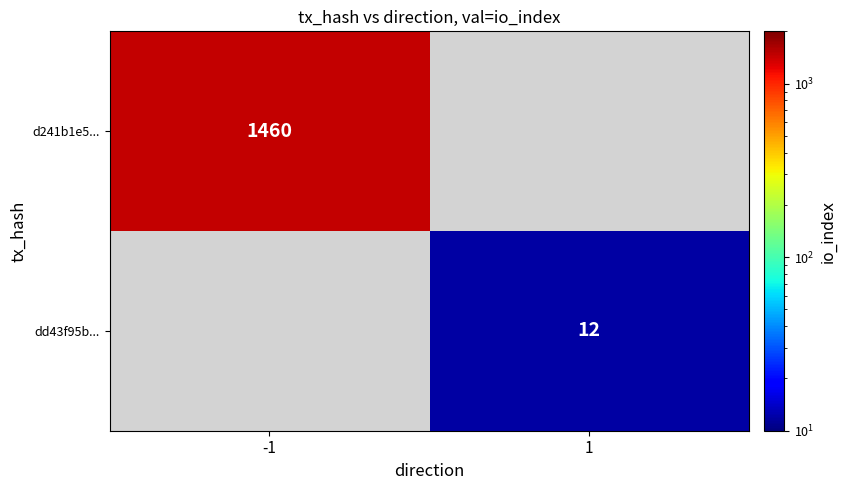

The dd43f95b... series shows 12 at 1. True or false?

True